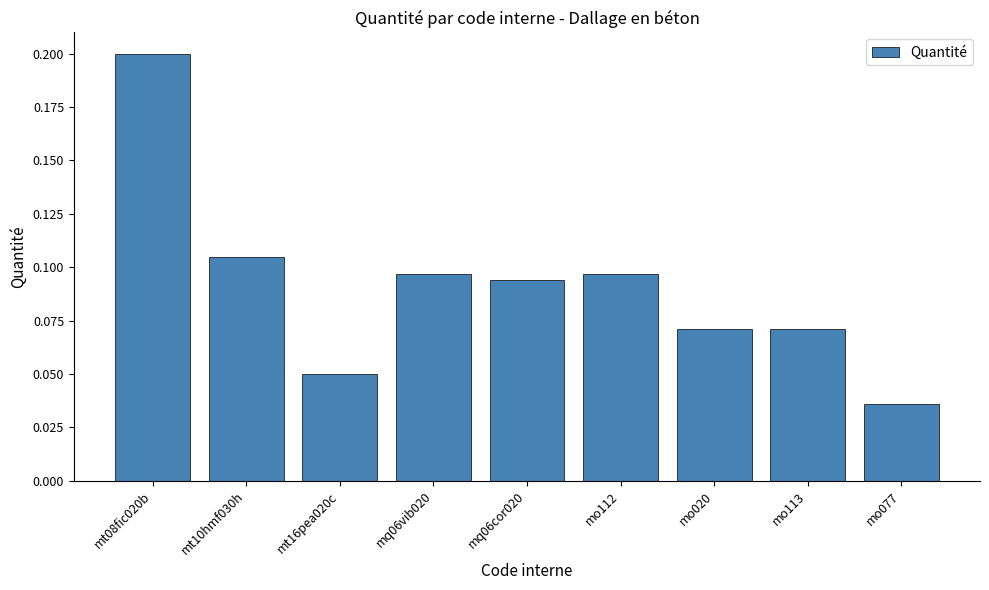

True or false: the data shows 0.1 at mt08fic020b.

False